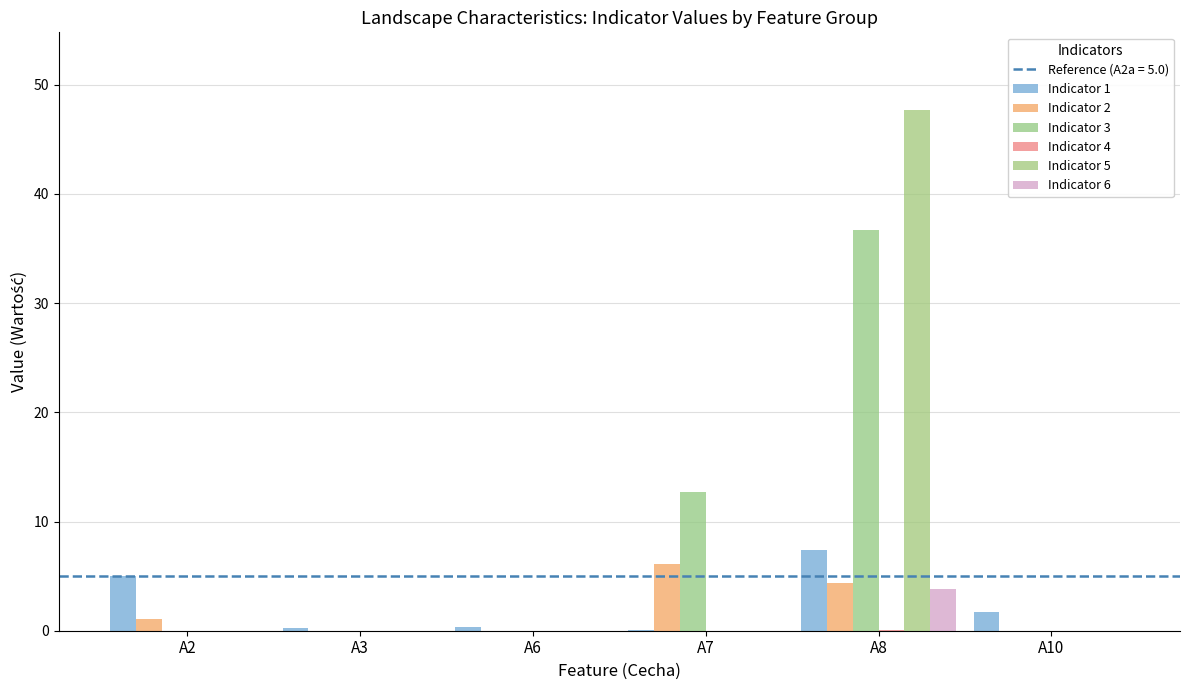

True or false: Indicator 4 has a value of 0.0 at A2.

True